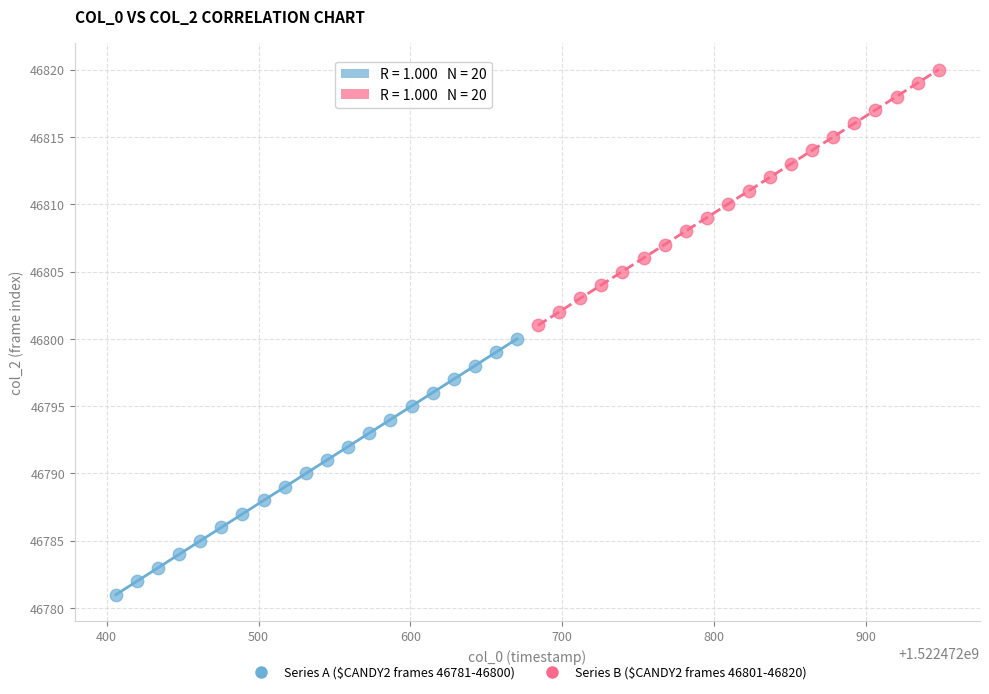

Which series contains the lowest Y value?

Series A ($CANDY2 frames 46781-46800)